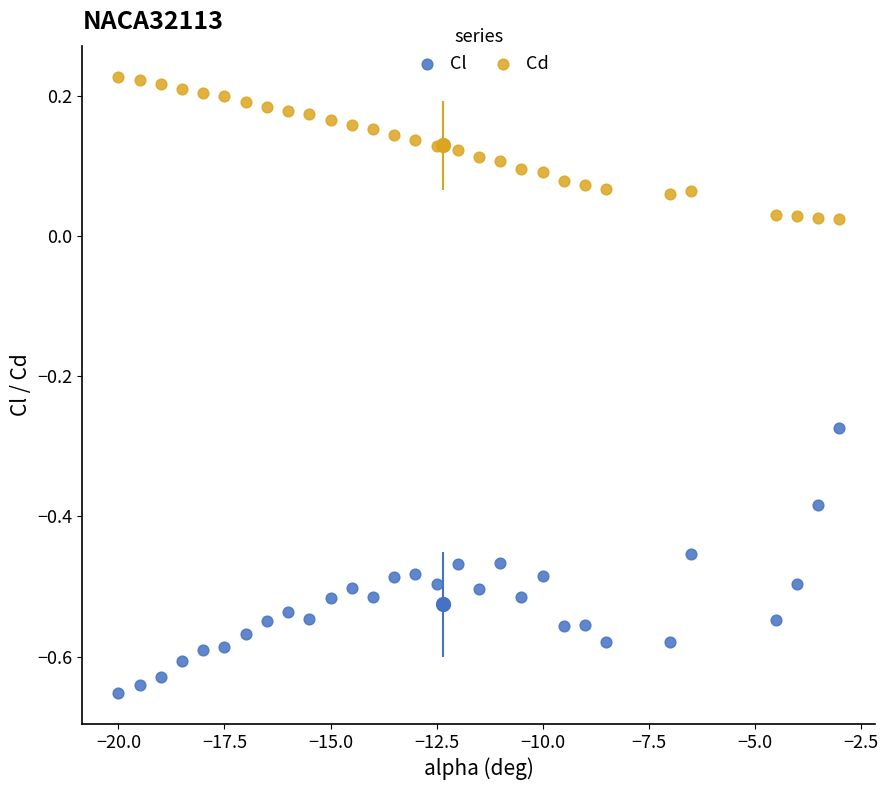

Across all data points, what is the range of Y values (max minus min)?

0.9